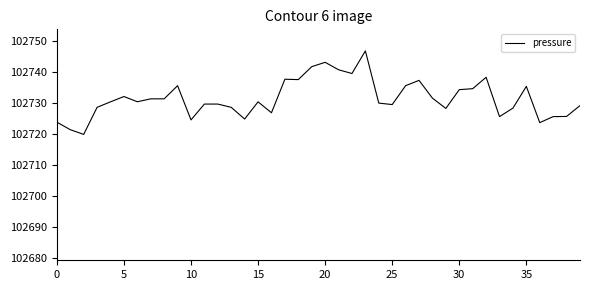

What is the maximum value shown in the chart?

102746.9